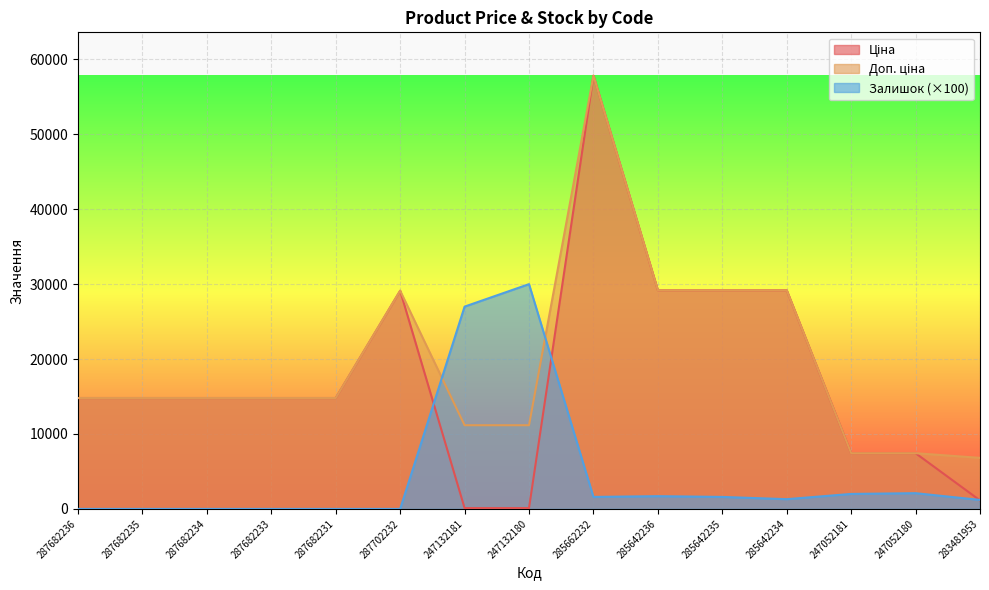

How many distinct data groups are displayed?

3